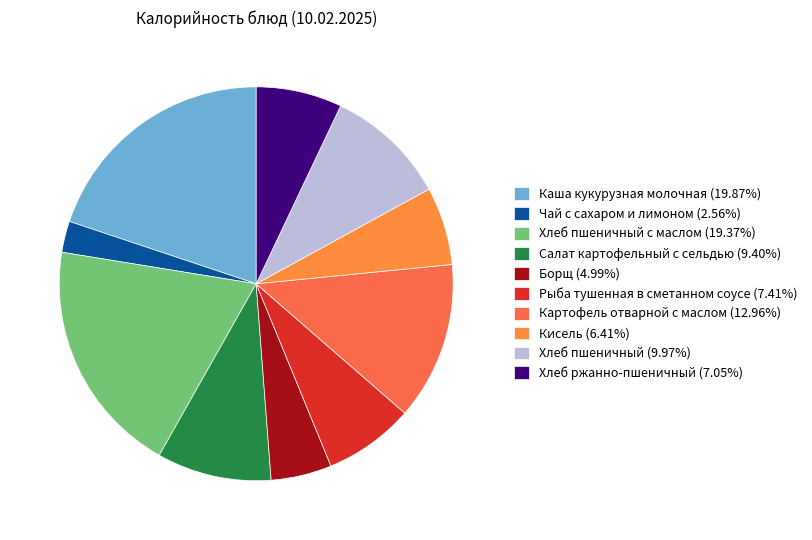

How many segments does this pie chart have?

10